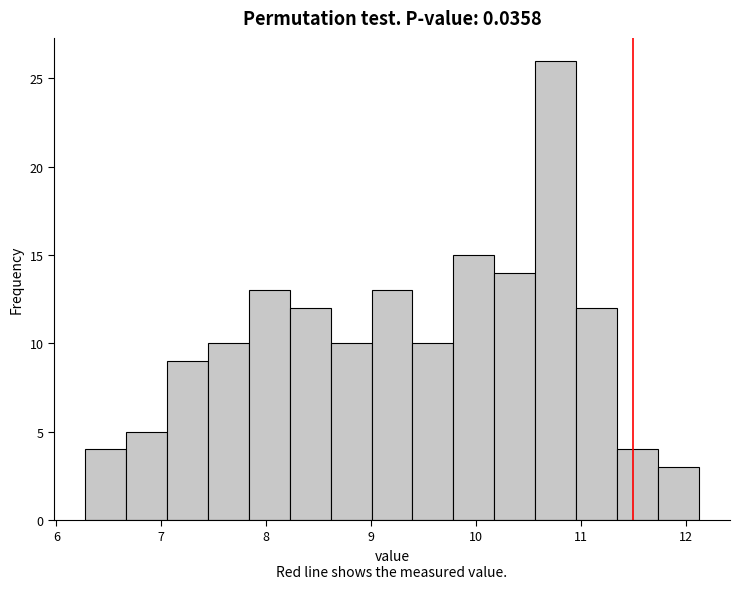

Read against the x-axis, roughly where is the centre of the tallest bar?

10.8